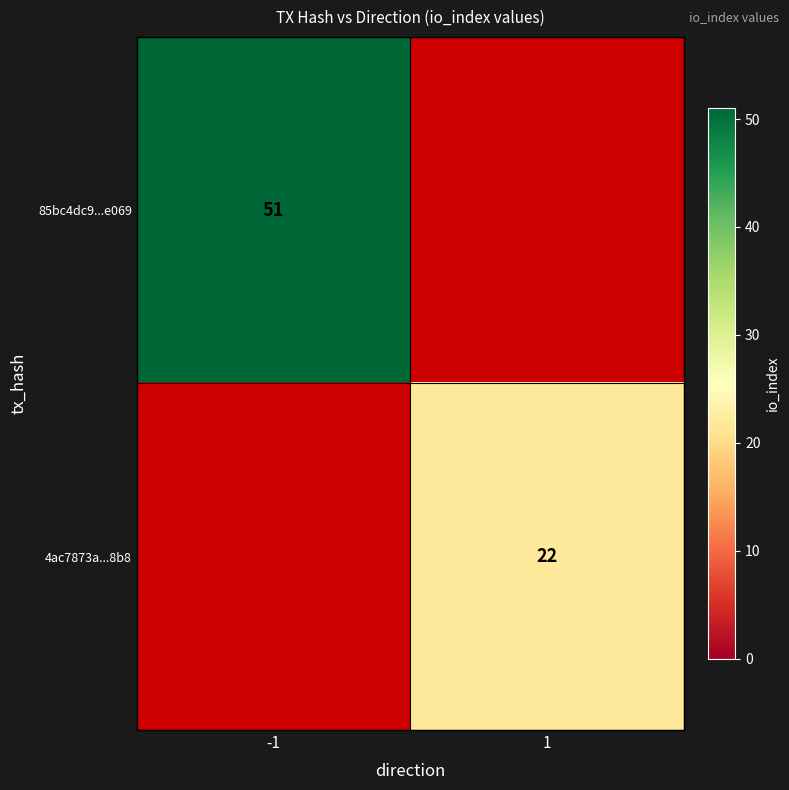

True or false: 4ac7873a...8b8 has a value of 12 at 1.

False